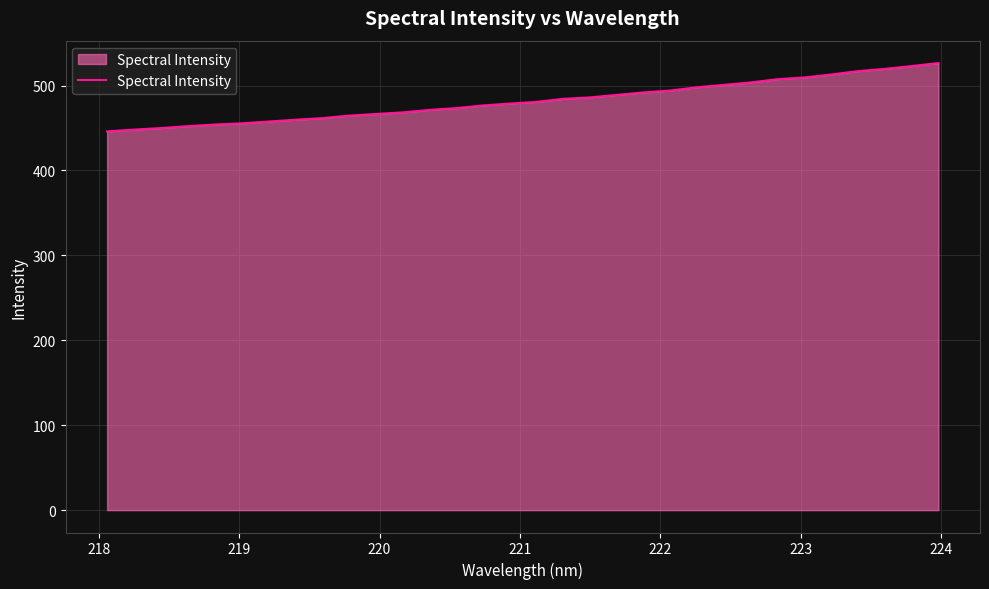

How many lines are shown in the chart?

1